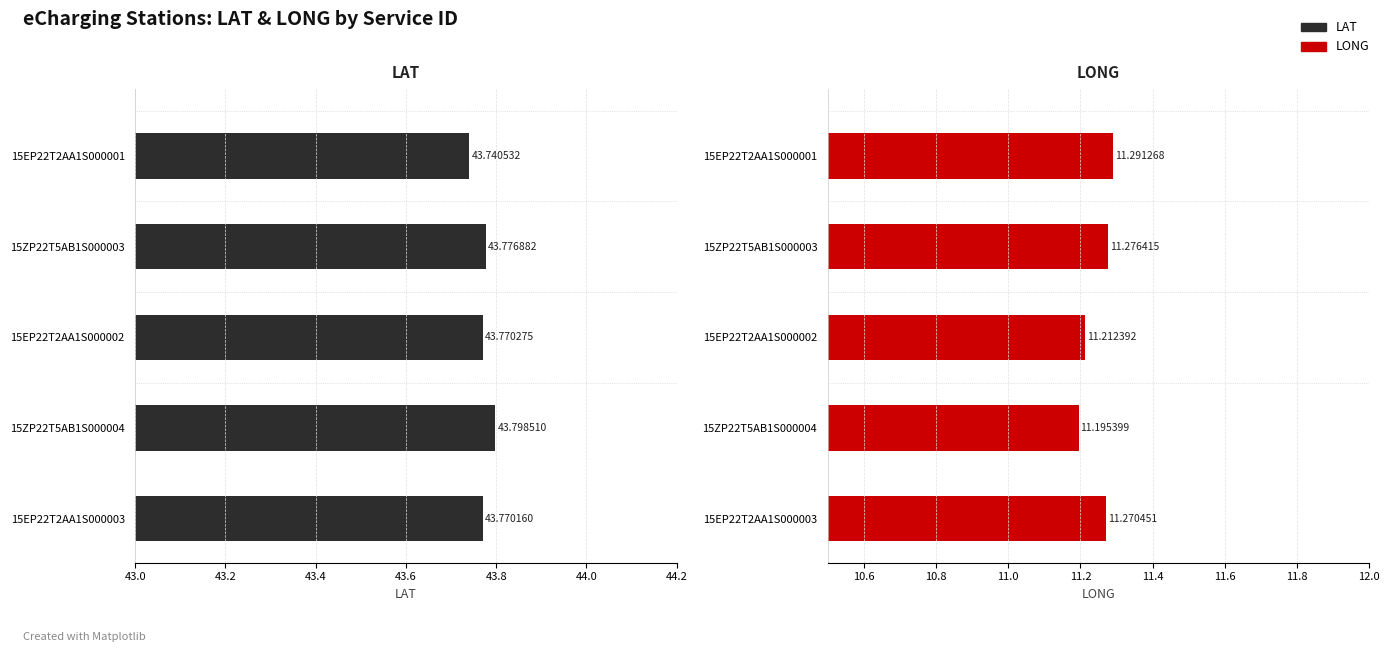

What is the maximum value for LONG?

11.3